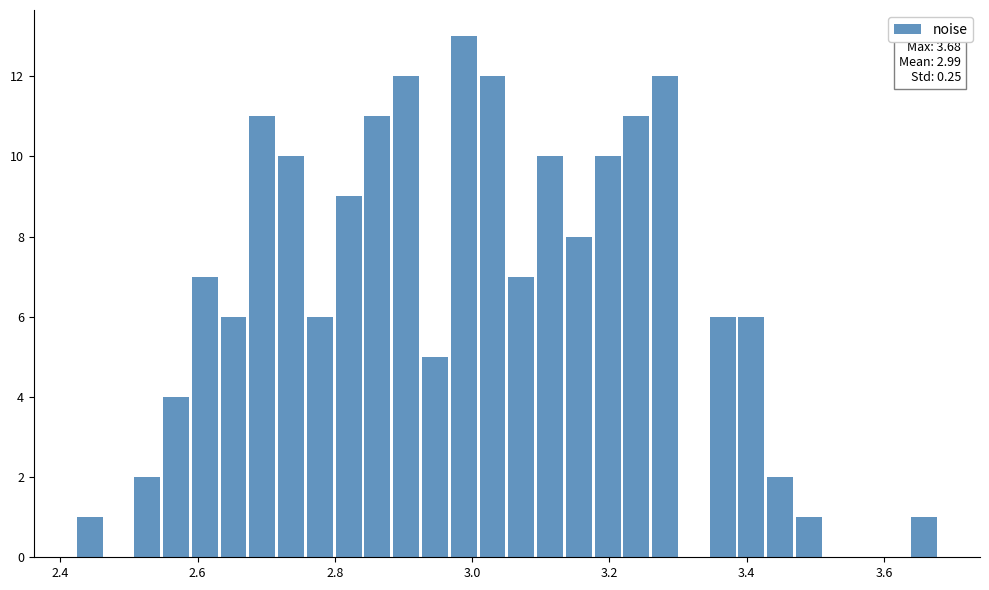

Read against the x-axis, roughly where is the centre of the tallest bar?

2.98